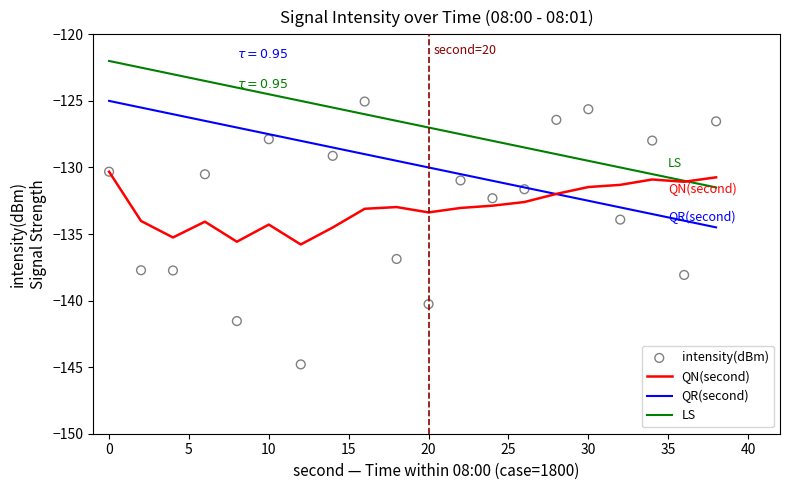

Which series reaches the minimum Y coordinate?

intensity(dBm)